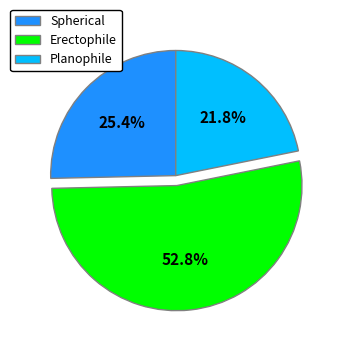

To the nearest percent, what is the average slice percentage?

33%